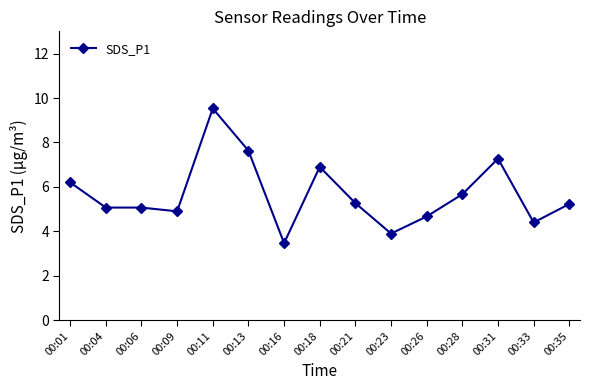

What is the smallest value displayed?

3.5